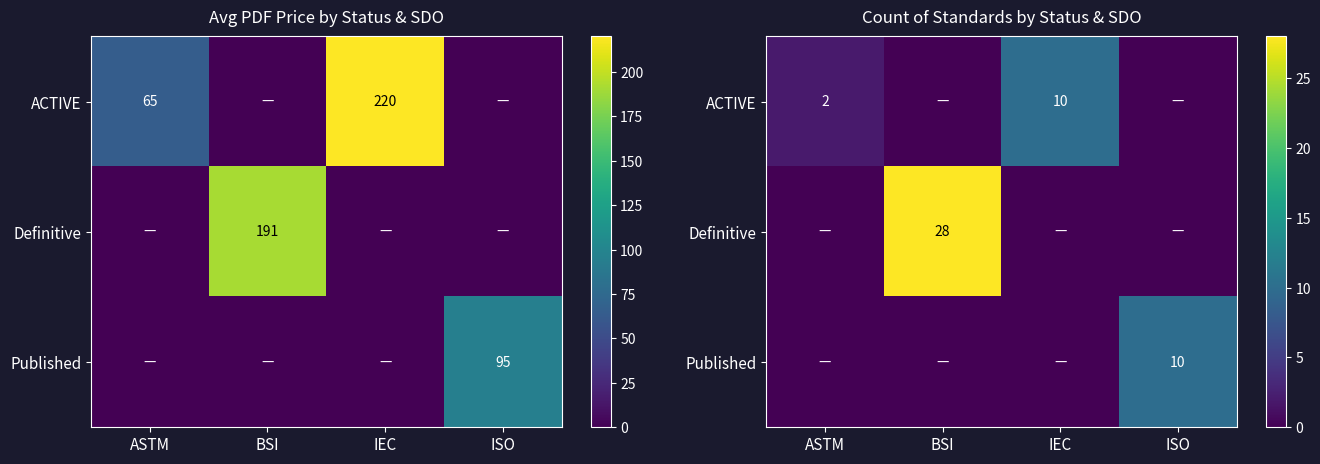

Which has a higher value, BSI or IEC?

IEC